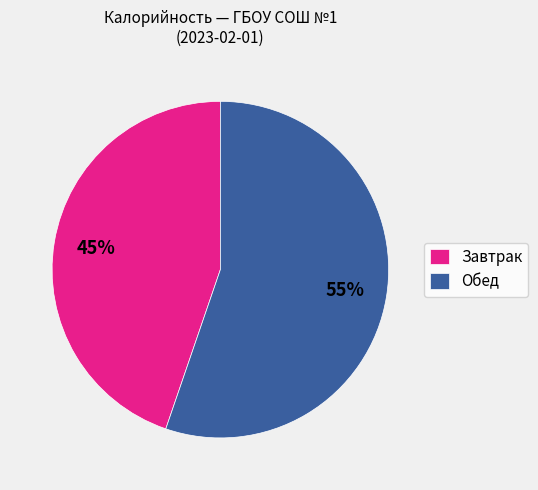

To the nearest percent, what is the average slice percentage?

50%